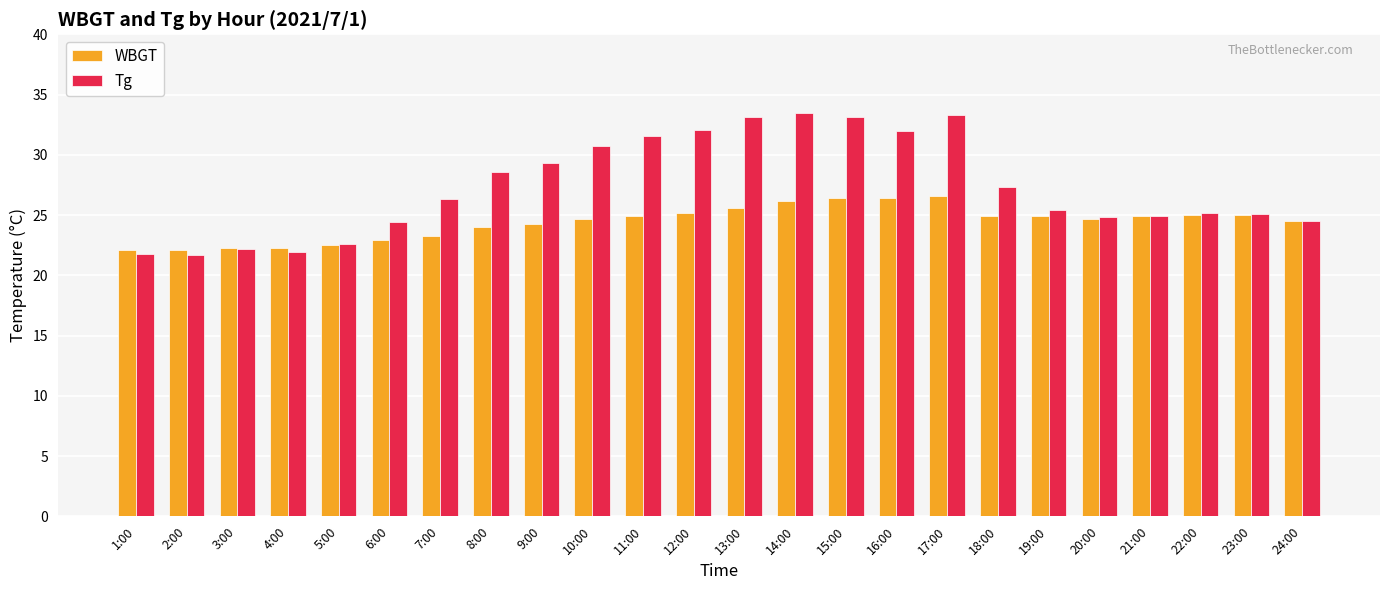

Which series has the widest spread of values?

Tg